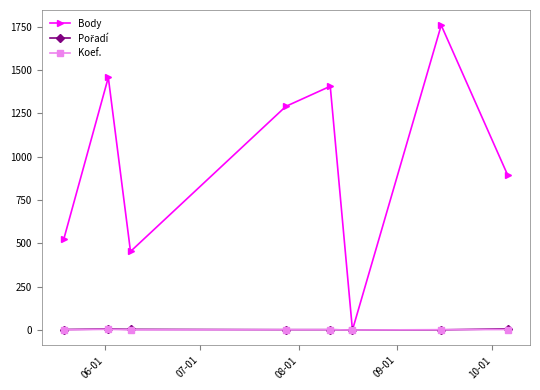

How many interior local valleys does the Body series have?

2